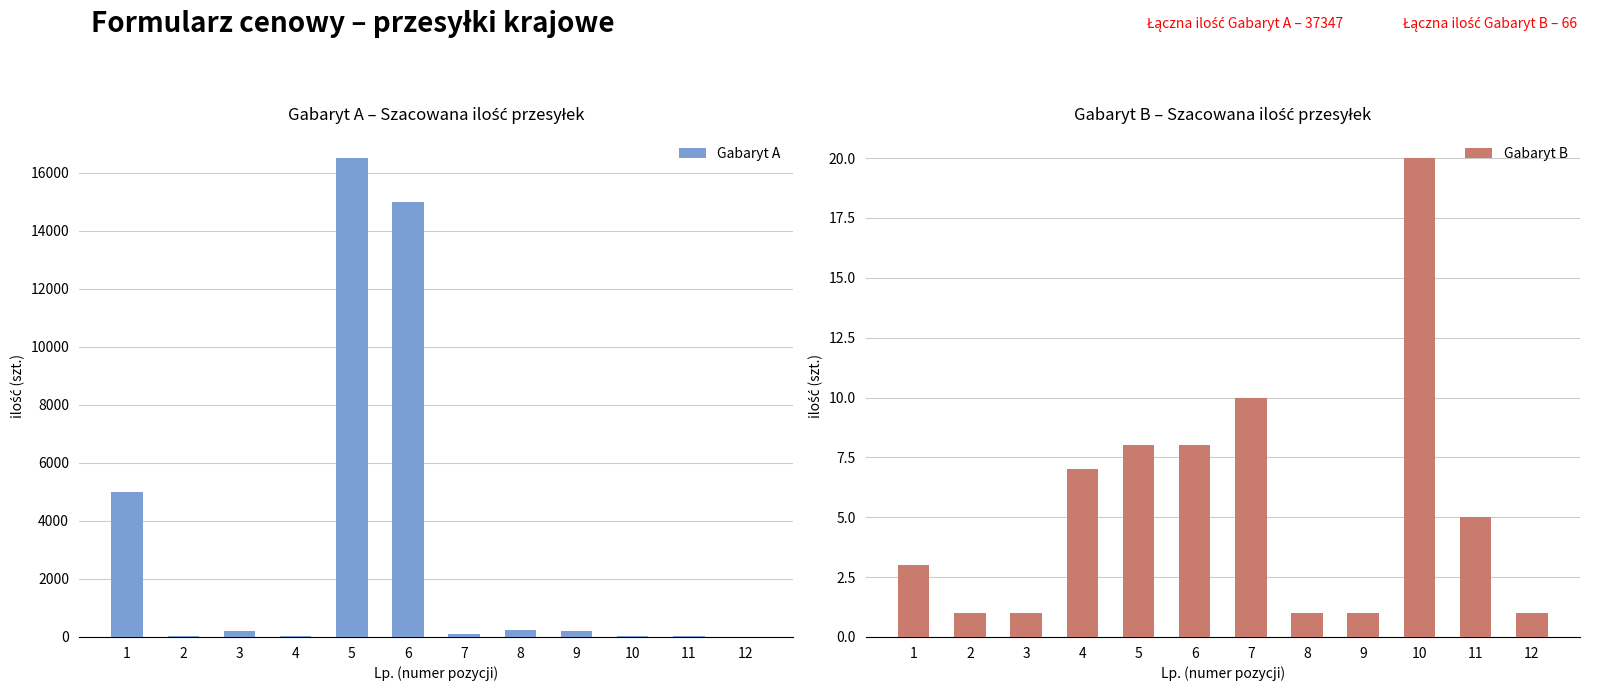

What is the maximum value for Gabaryt B?

20